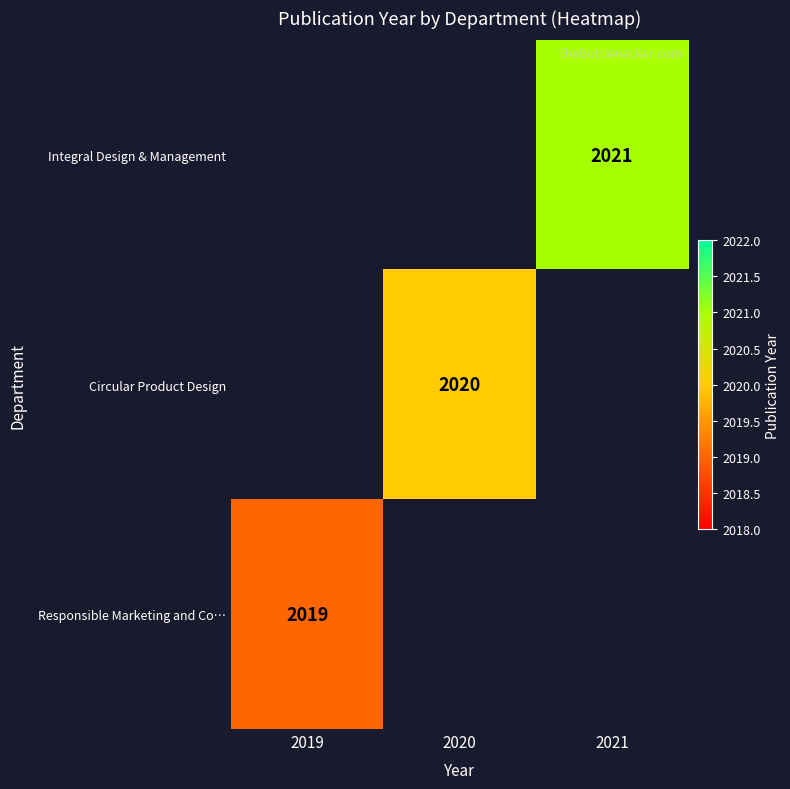

Is it true that Integral Design & Management equals 2021 at 2021?

True